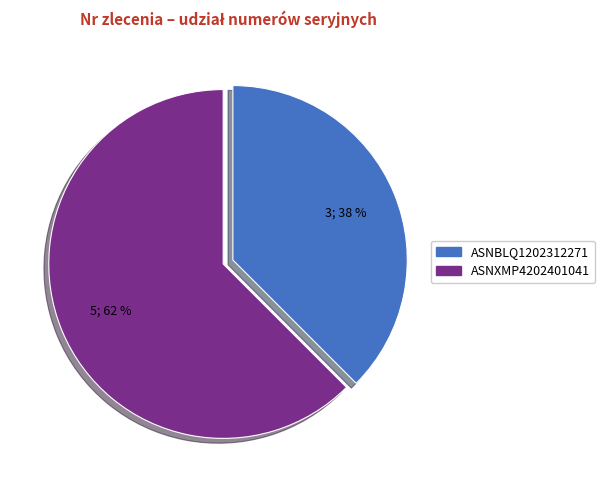

To the nearest percent, what is the combined percentage of ASNXMP4202401041 and ASNBLQ1202312271?

100%